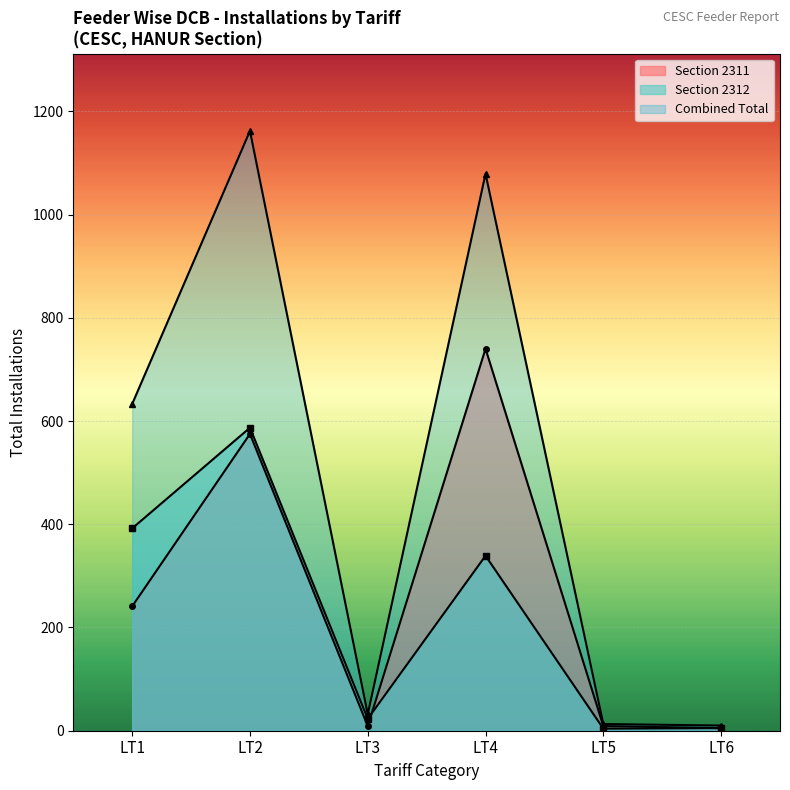

What is the difference between the maximum and minimum values in the LT3 series?

14